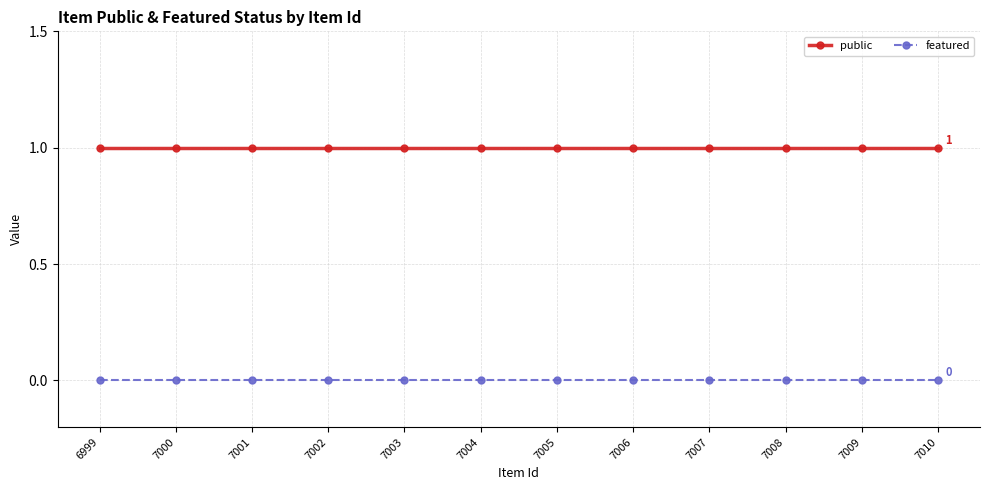

True or false: featured and public cross at least once.

False